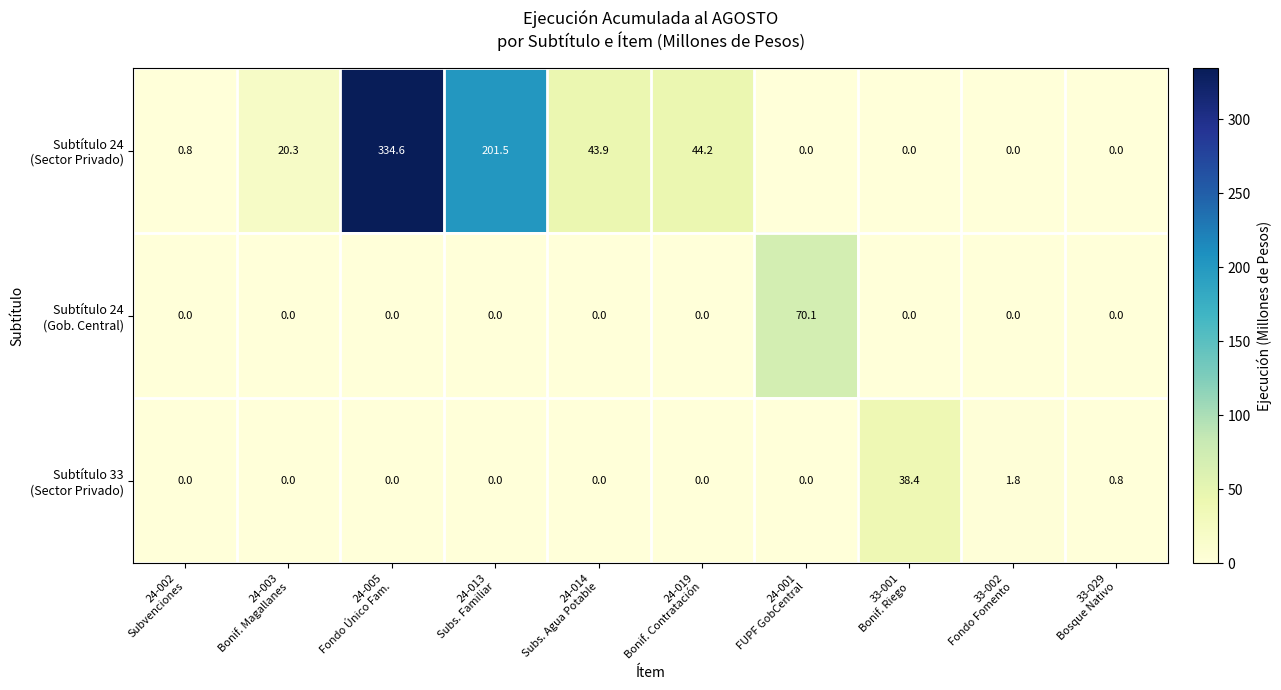

What is the greatest value displayed?

334.6